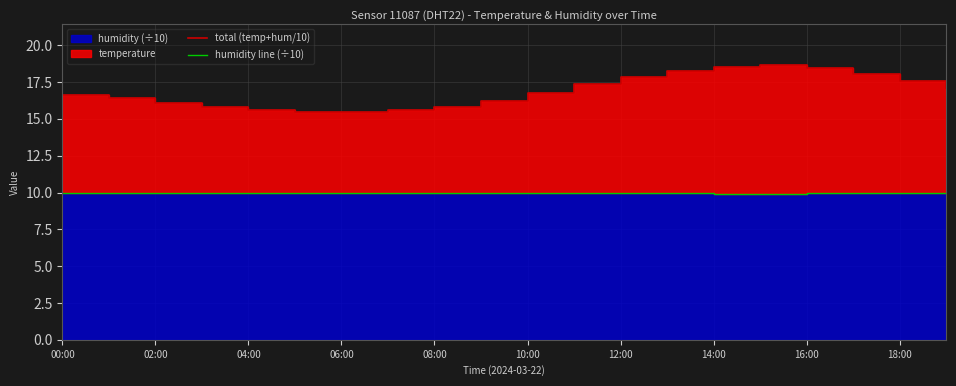

What is the minimum value shown in the chart?

9.9